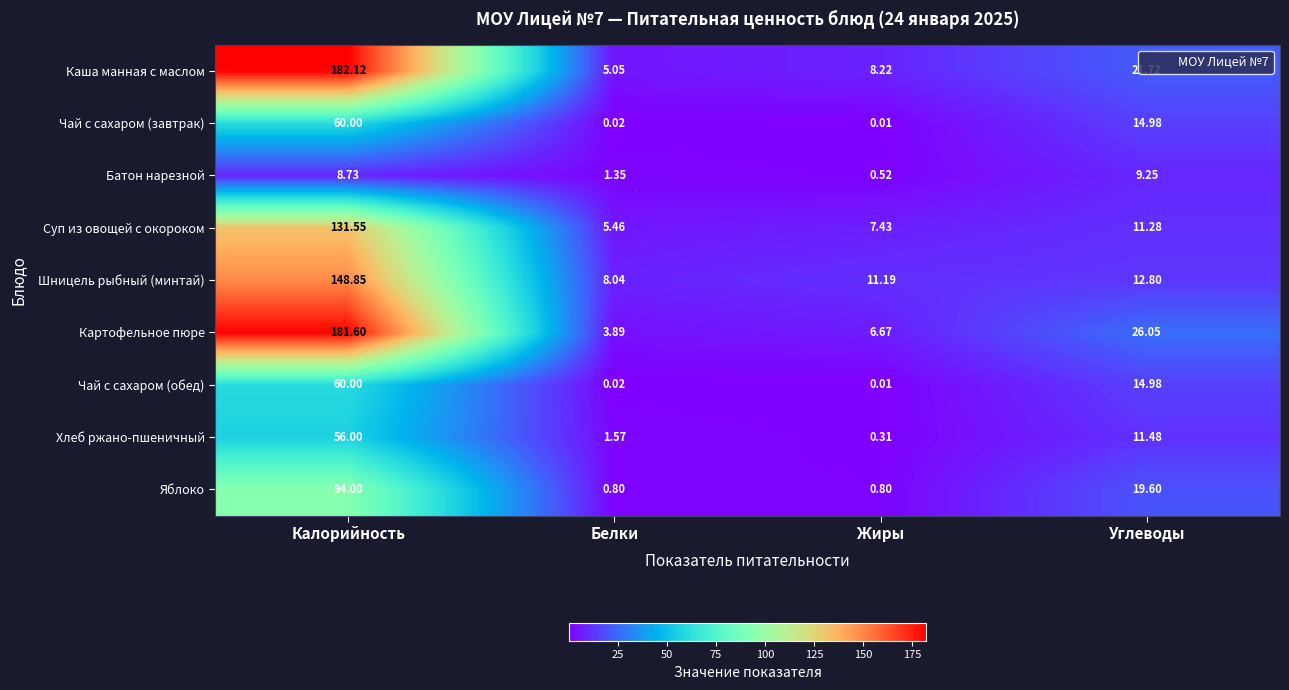

At how many categories does at least one series exceed 123?

1